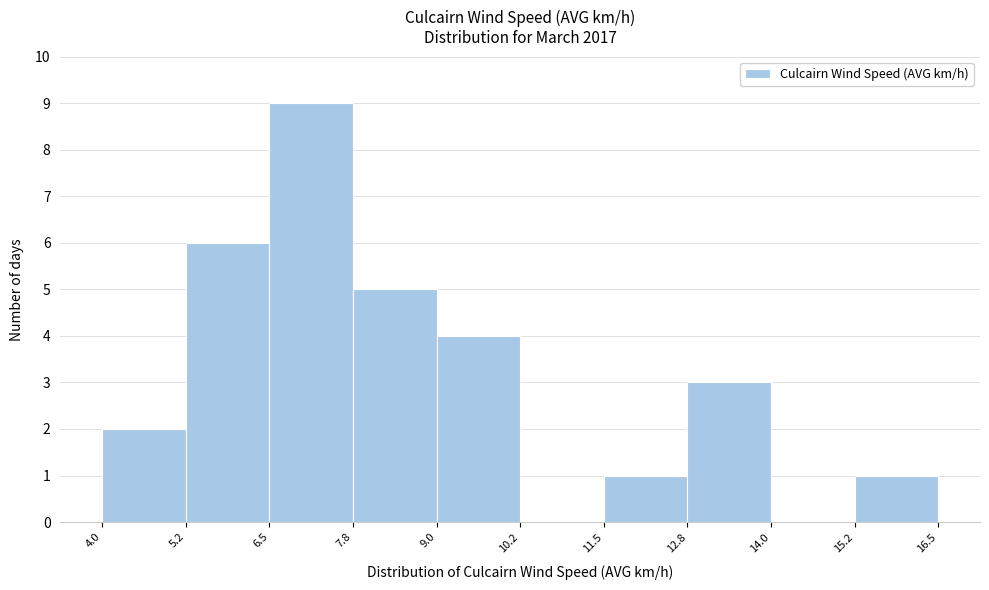

Reading left to right, transcribe this chart: for each bar, give the range it covers on the x-axis and its height. The values are not printed on the chart, so give them approximately, as read against the axis.

4.0 to 5.2: 2
5.2 to 6.5: 6
6.5 to 7.8: 9
7.8 to 9.0: 5
9.0 to 10.2: 4
10.2 to 11.5: 0
11.5 to 12.8: 1
12.8 to 14.0: 3
14.0 to 15.2: 0
15.2 to 16.5: 1